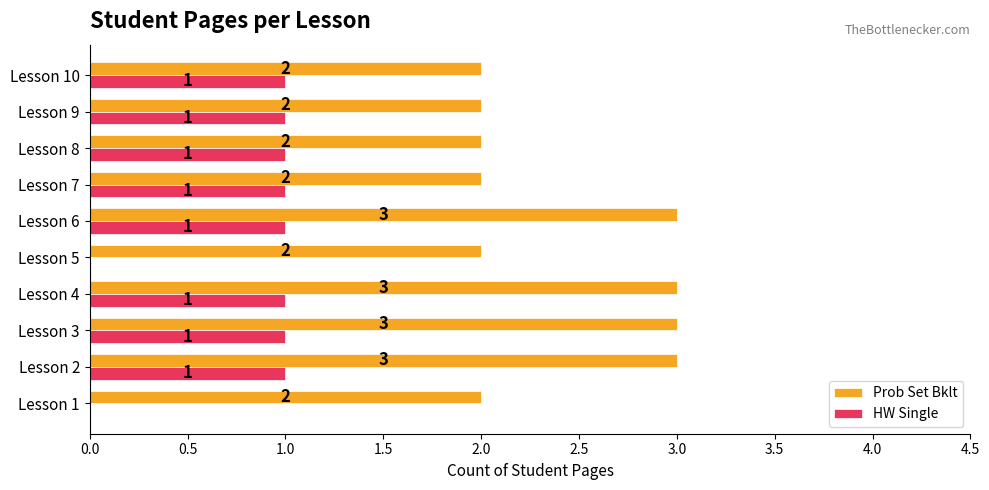

Which series has the largest total across all categories?

Prob Set Bklt